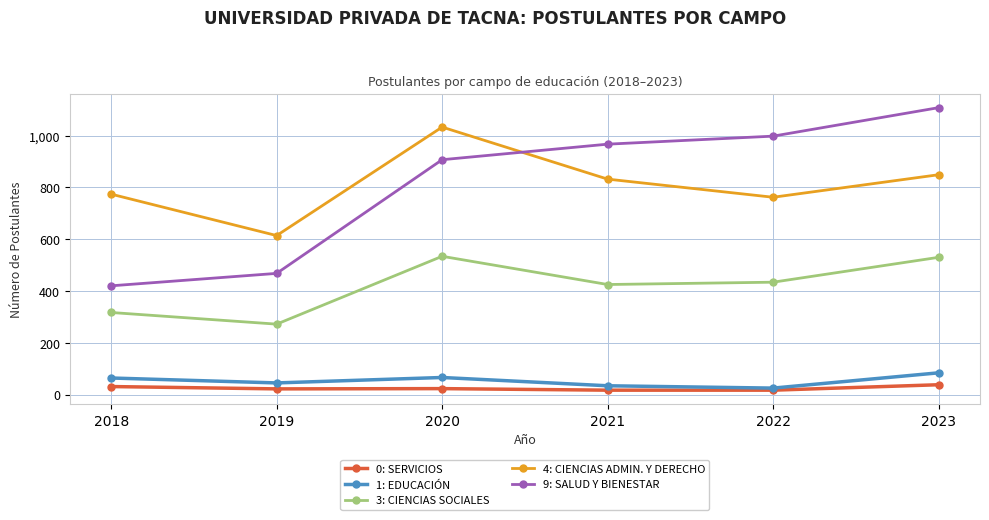

True or false: 3: CIENCIAS SOCIALES has a value of 383 at 2019.

False